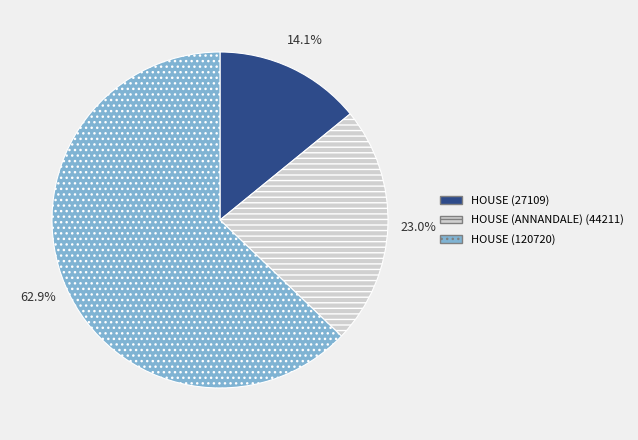

What percentage is NOT represented by HOUSE (120720)?

37.1%